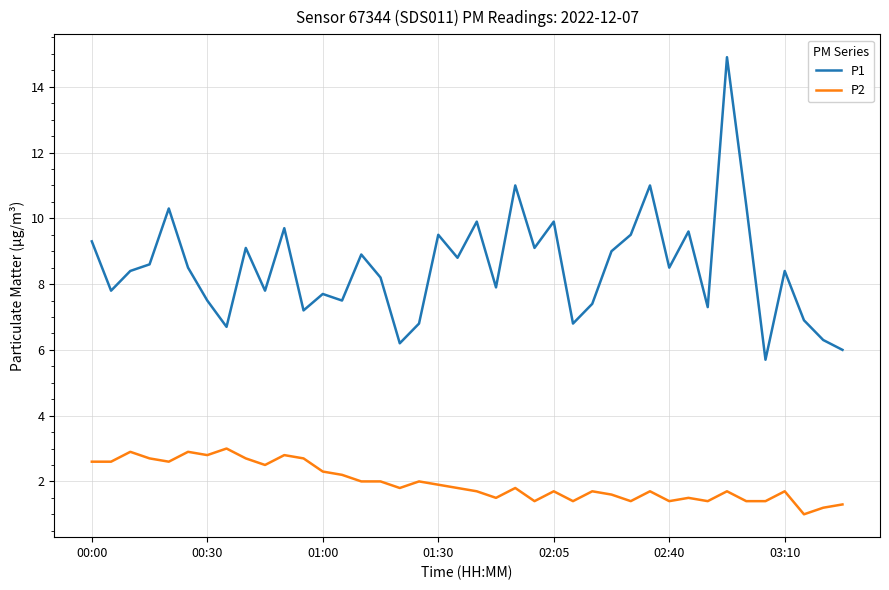

What is the sum of all P1 values?

340.0